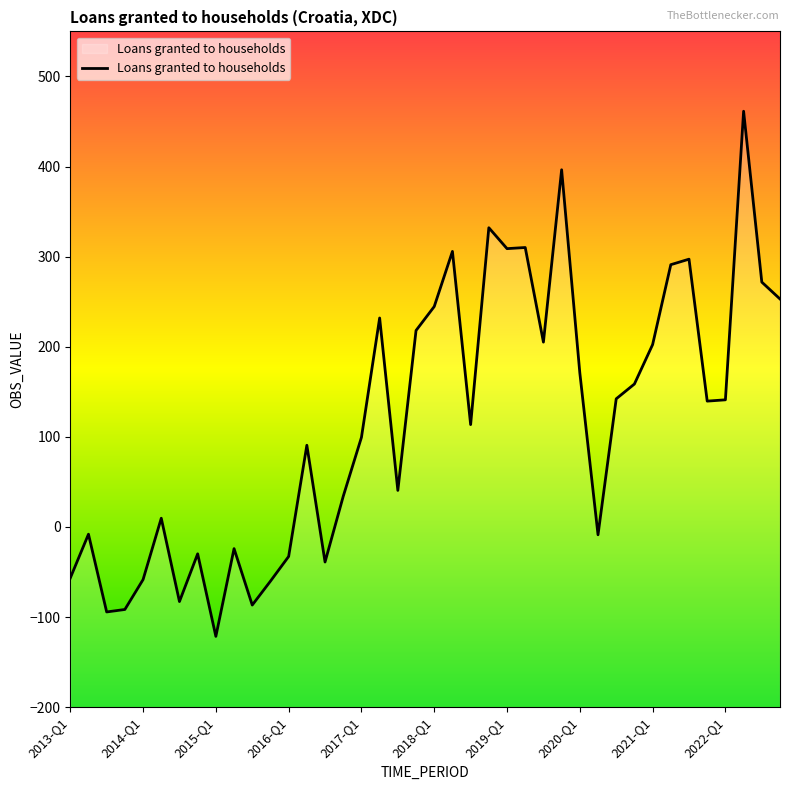

Which category has the lowest value across all series?

2015-Q1